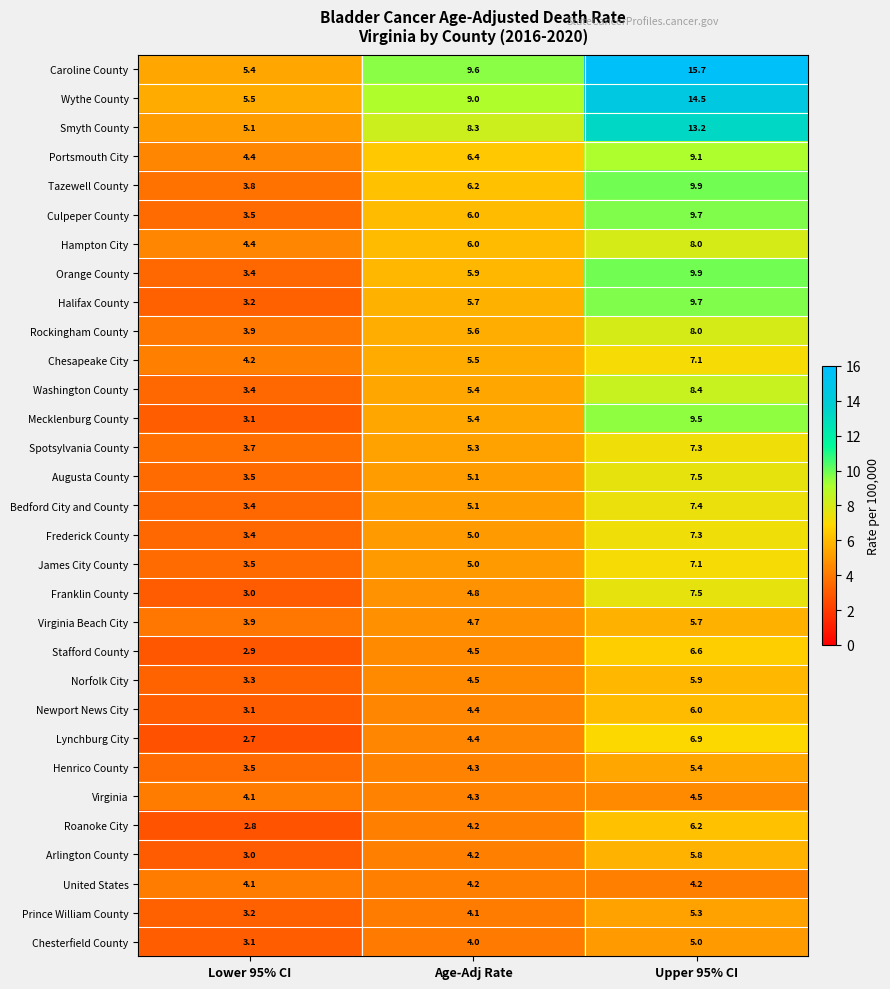

List the labels in order of Henrico County value, smallest first.

Lower 95% CI, Age-Adj Rate, Upper 95% CI